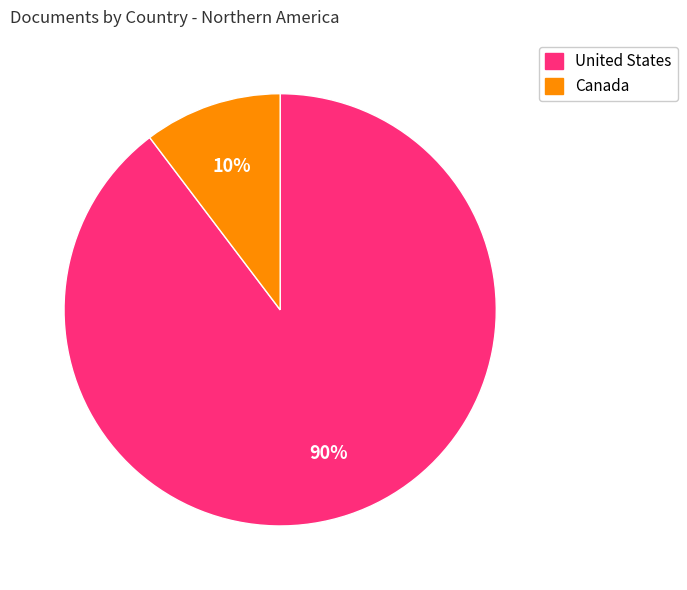

Count the number of slices in the pie.

2